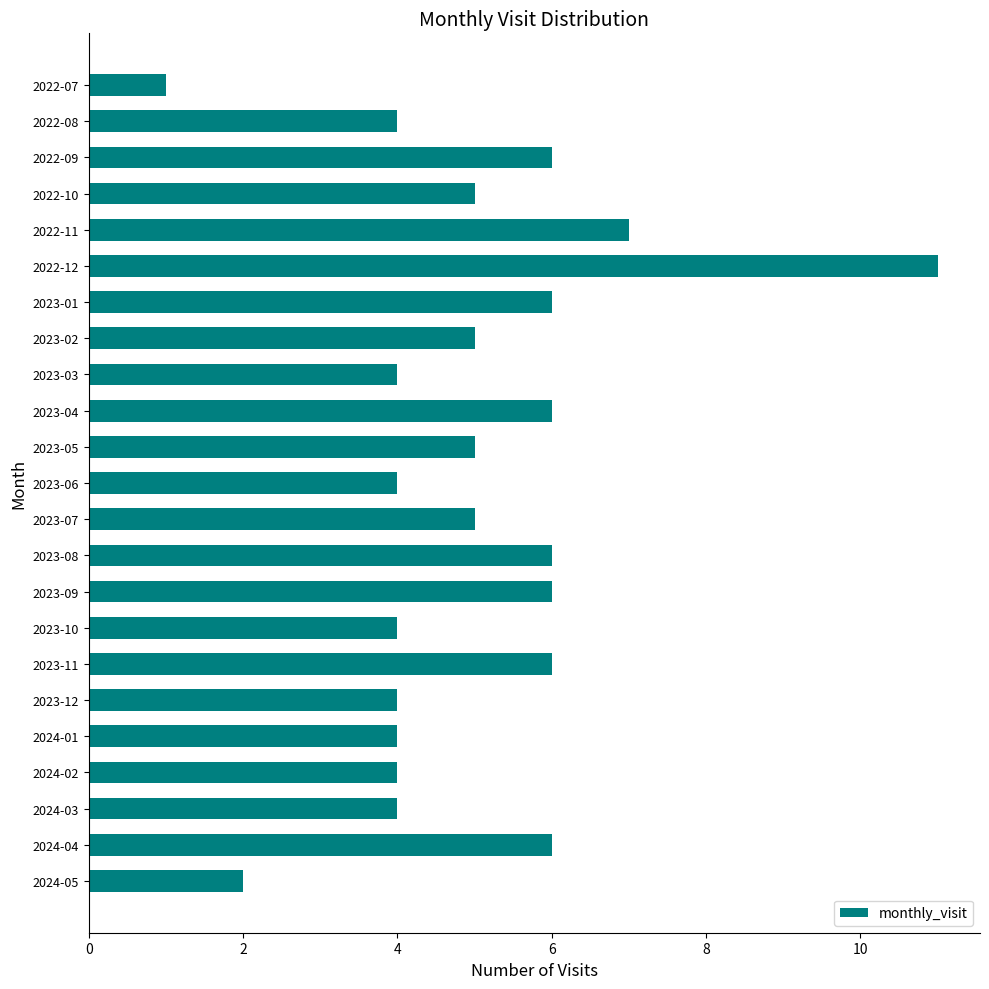

What is the value of the 9th bar from the top?

4